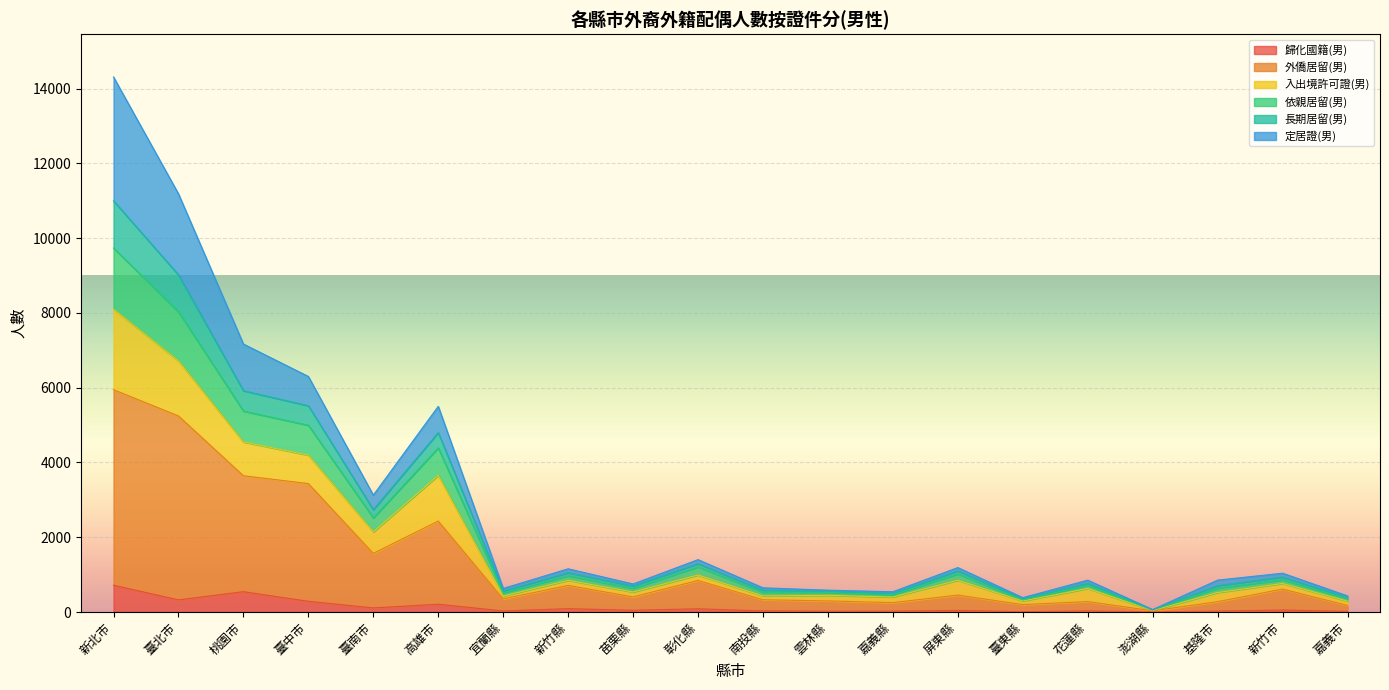

What is the sum of all 外僑居留(男) values?

27482